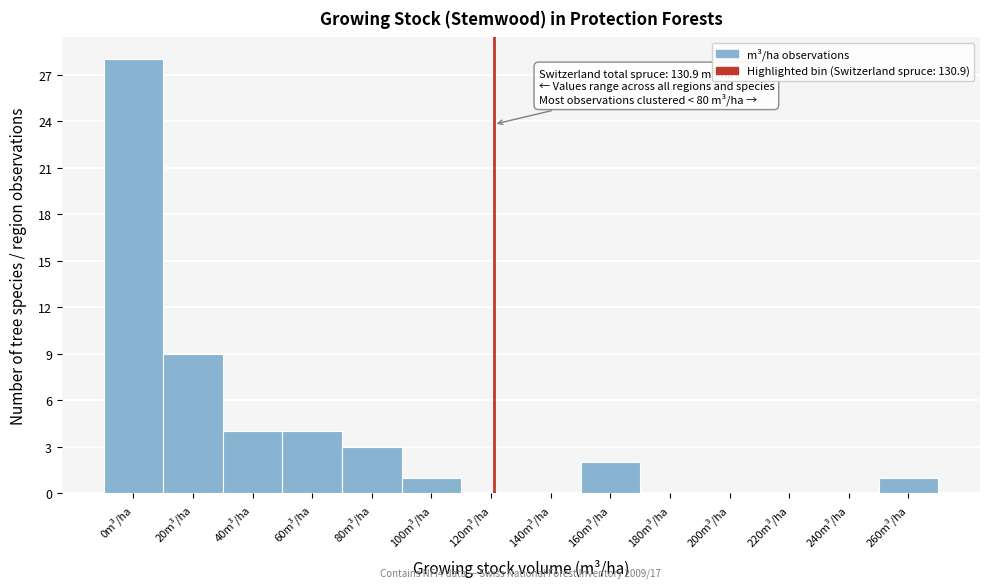

Reading left to right, extract all data points from this chart.

0m³/ha=28	20m³/ha=9	40m³/ha=4	60m³/ha=4	80m³/ha=3	100m³/ha=1	120m³/ha=0	140m³/ha=0	160m³/ha=2	180m³/ha=0	200m³/ha=0	220m³/ha=0	240m³/ha=0	260m³/ha=1